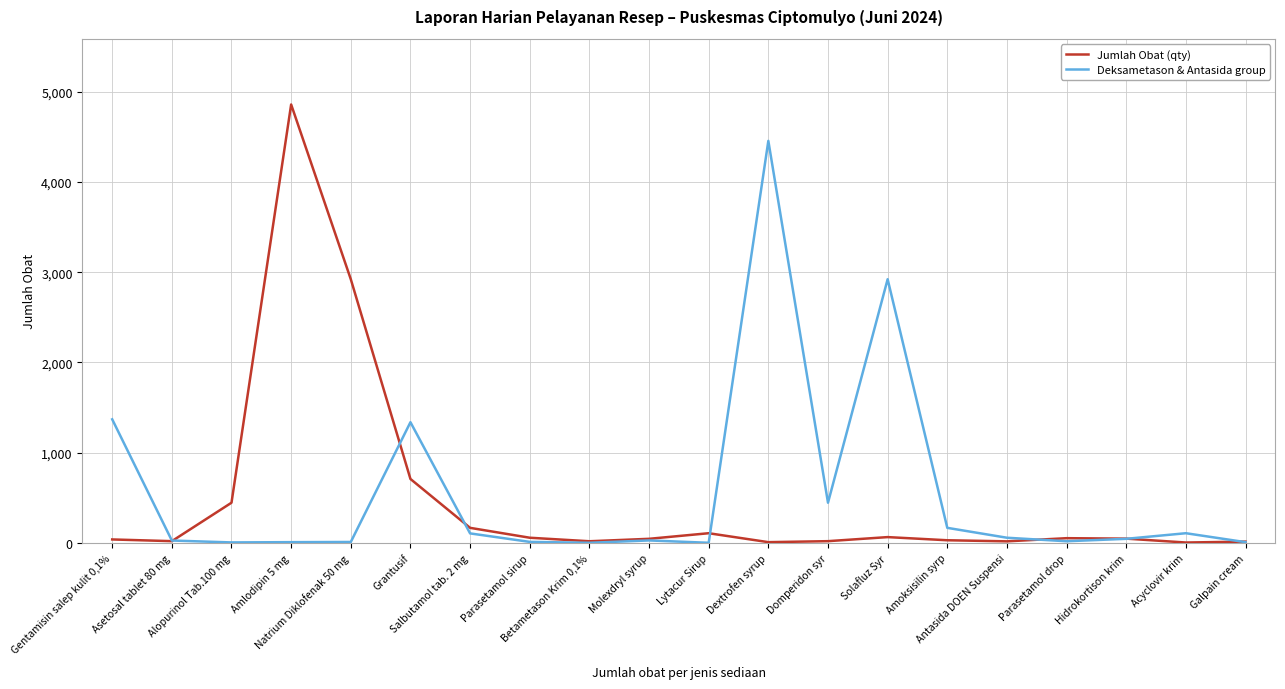

Between Grantusif and Amoksisilin syrp, which series saw the biggest shift?

Deksametason & Antasida group